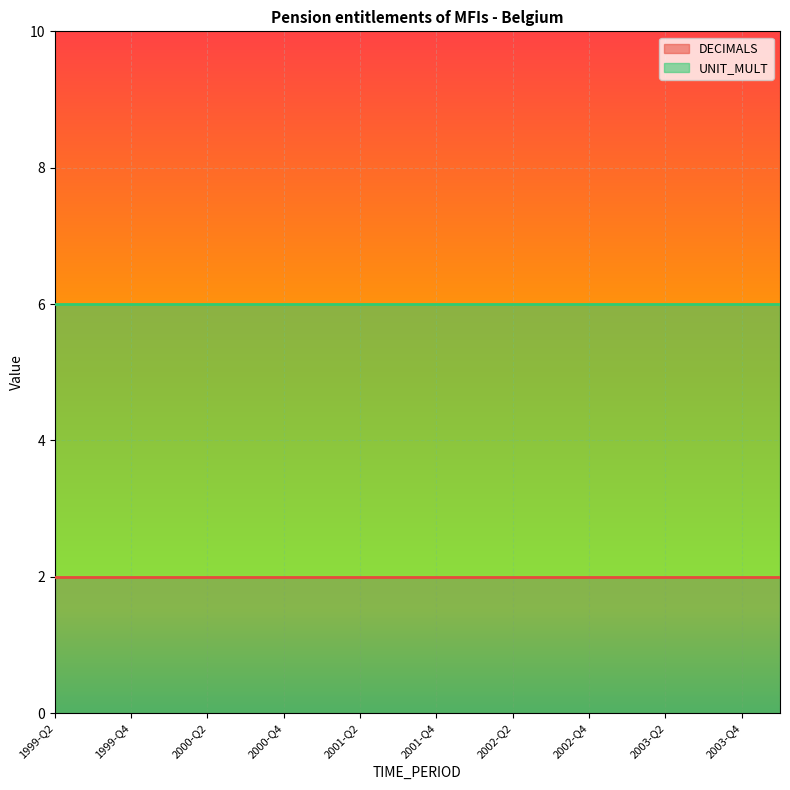

Does the chart display data point markers on the line(s)?

No